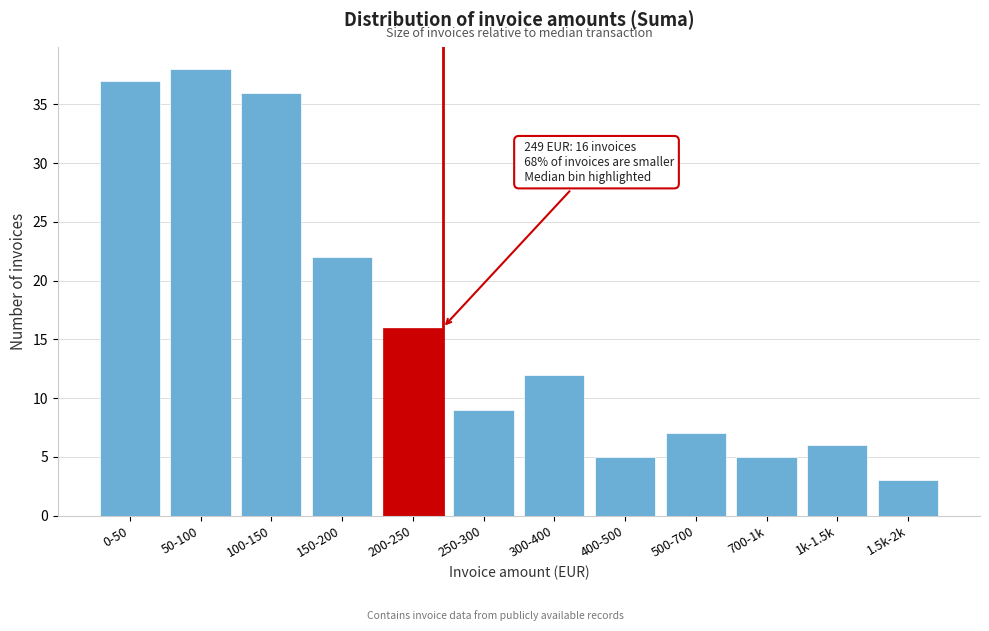

Reading left to right, what are all the values shown in this chart?

0-50=37	50-100=38	100-150=36	150-200=22	200-250=16	250-300=9	300-400=12	400-500=5	500-700=7	700-1k=5	1k-1.5k=6	1.5k-2k=3